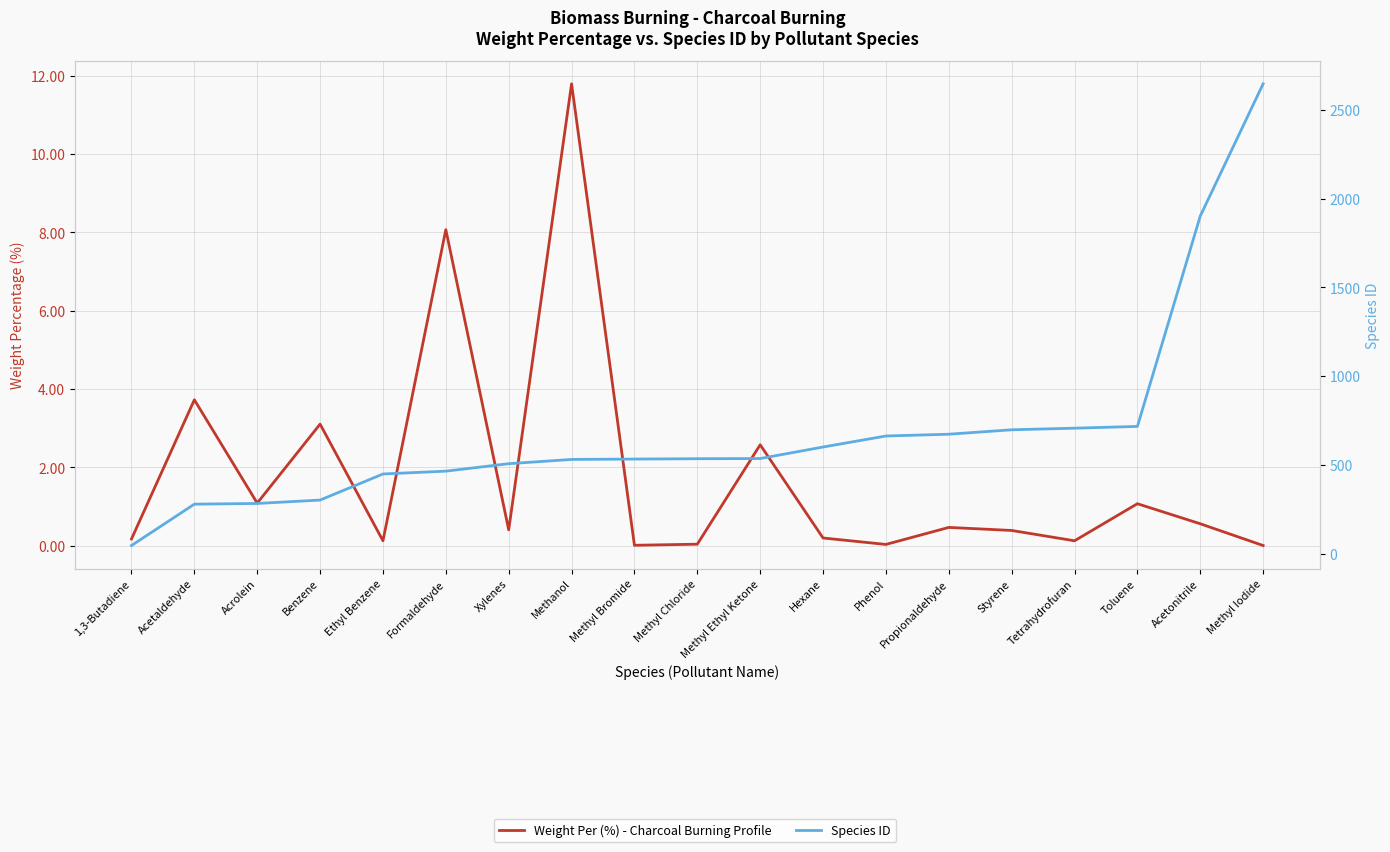

Between Methyl Bromide and Propionaldehyde, which series saw the biggest shift?

Species ID